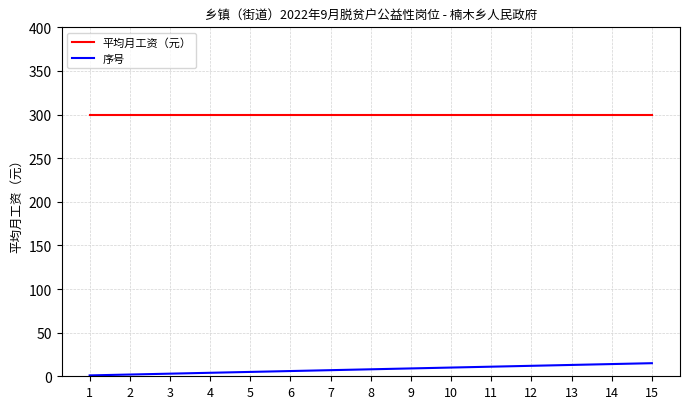

Rank the series by their average value, from lowest to highest.

序号, 平均月工资（元）